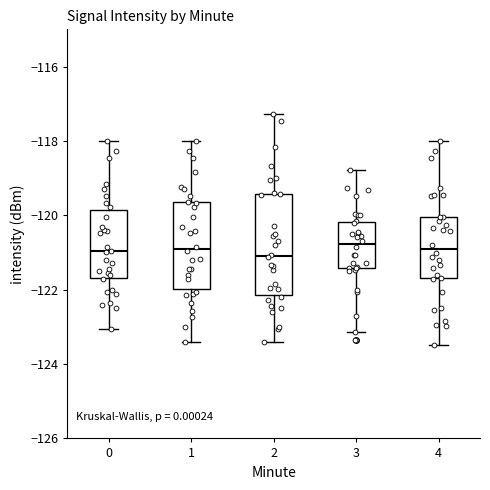

Reading left to right, read every box against the y-axis: the position of its median line, the range the box covers, and the ends of its whiskers. The values are not printed on the chart, so give them approximately, as read against the axis.

0: median -121.0, box -121.6 to -119.8, whiskers -123.0 to -118.0
1: median -121.0, box -122.0 to -119.6, whiskers -123.4 to -118.0
2: median -121.0, box -122.2 to -119.4, whiskers -123.4 to -117.2
3: median -120.8, box -121.4 to -120.2, whiskers -123.2 to -118.8
4: median -120.8, box -121.6 to -120.0, whiskers -123.4 to -118.0